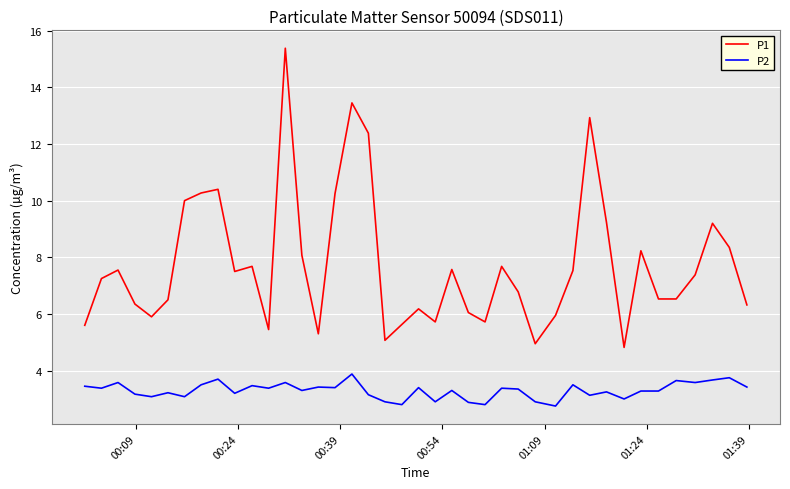

True or false: P1 and P2 cross at least once.

False